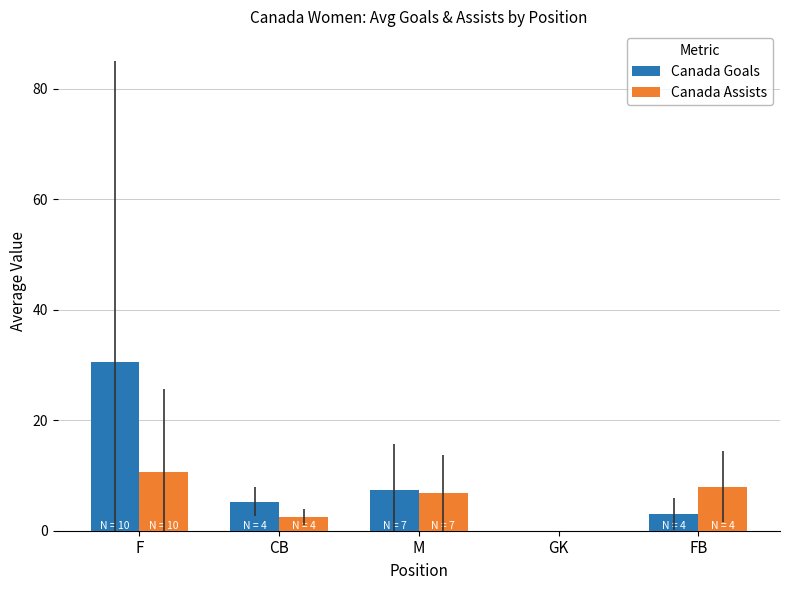

How many values in the Canada Assists series exceed 6?

3